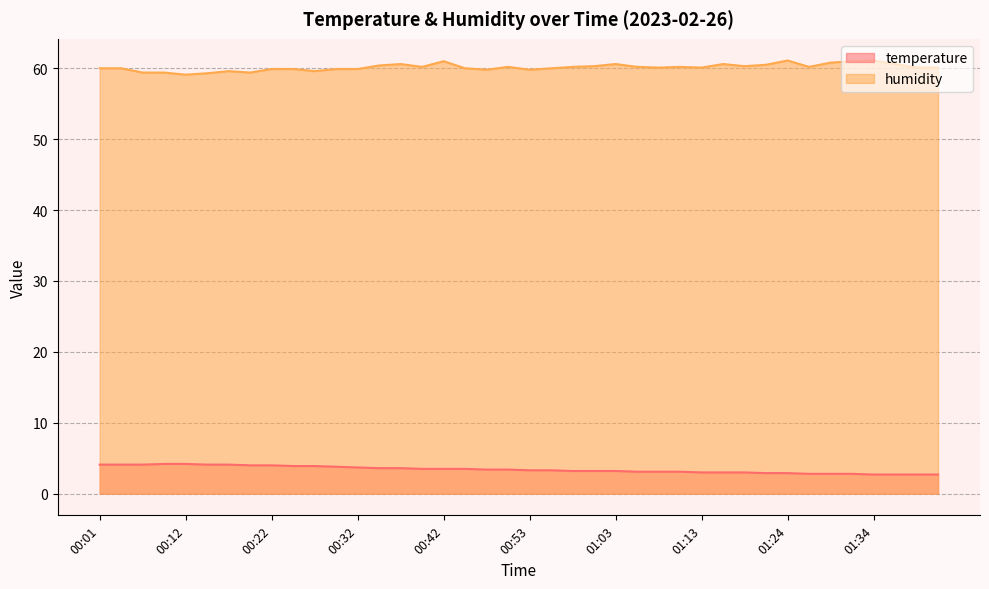

Rank the categories by humidity value from highest to lowest.

01:24, 01:34, 00:42, 01:31, 01:29, 00:37, 01:03, 01:16, 01:37, 01:21, 00:34, 01:01, 01:19, 00:40, 00:50, 00:58, 01:06, 01:11, 01:26, 01:08, 01:13, 01:40, 01:42, 00:01, 00:04, 00:45, 00:56, 00:22, 00:24, 00:29, 00:32, 00:48, 00:53, 00:17, 00:27, 00:06, 00:09, 00:19, 00:14, 00:12